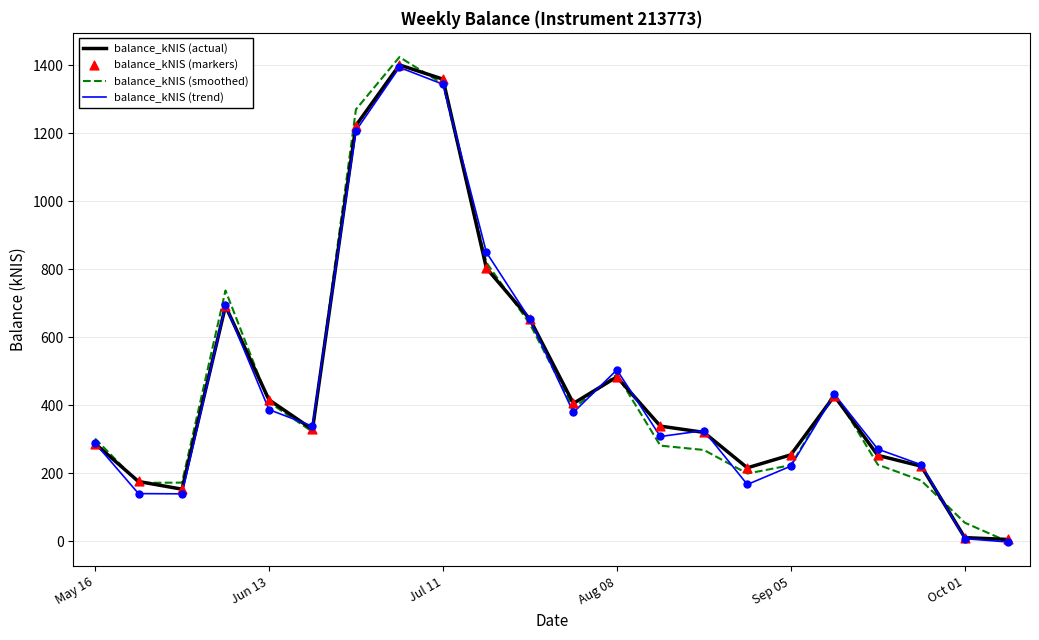

What is the highest value of the balance_kNIS (actual) series?

1401.2